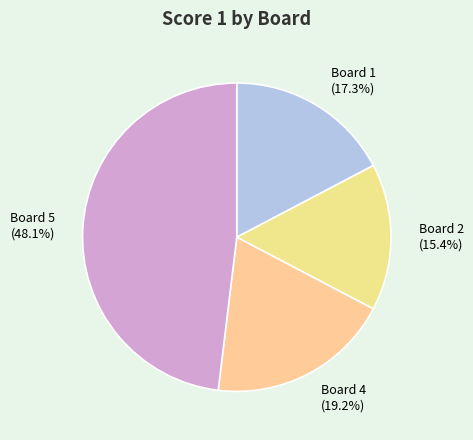

Does Board 1 (17.3%) represent more than half of the total?

No